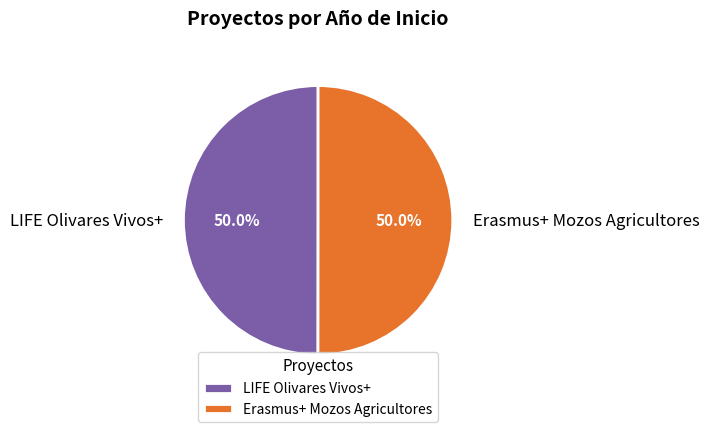

What is the ratio of the value at LIFE Olivares Vivos+ to the value at Erasmus+ Mozos Agricultores?

1.0